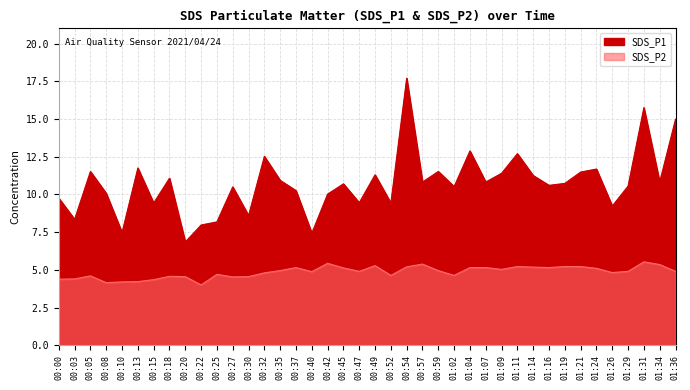

Which category has the highest value across all series?

00:54